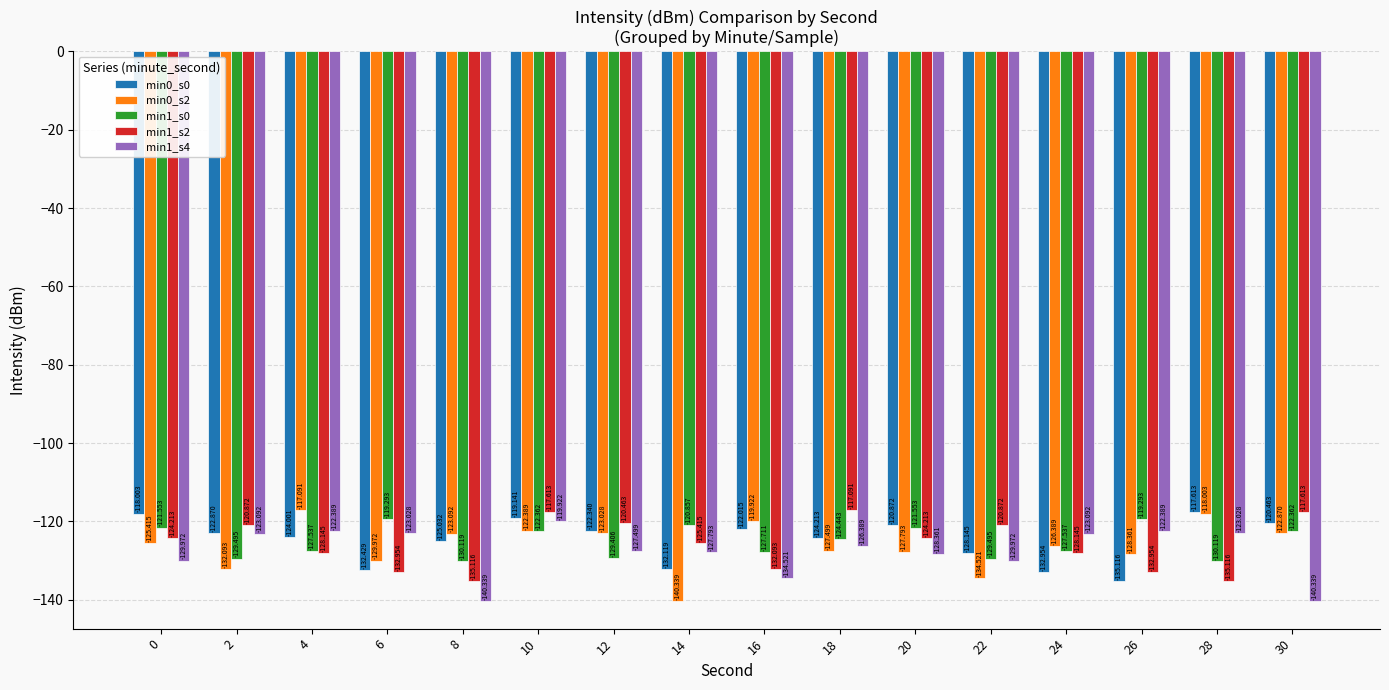

True or false: min0_s0 has a value of -53.2 at 0.

False